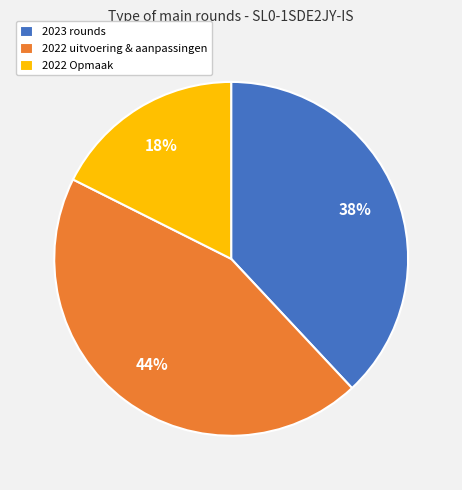

Which category has the biggest portion of the pie?

2022 uitvoering & aanpassingen